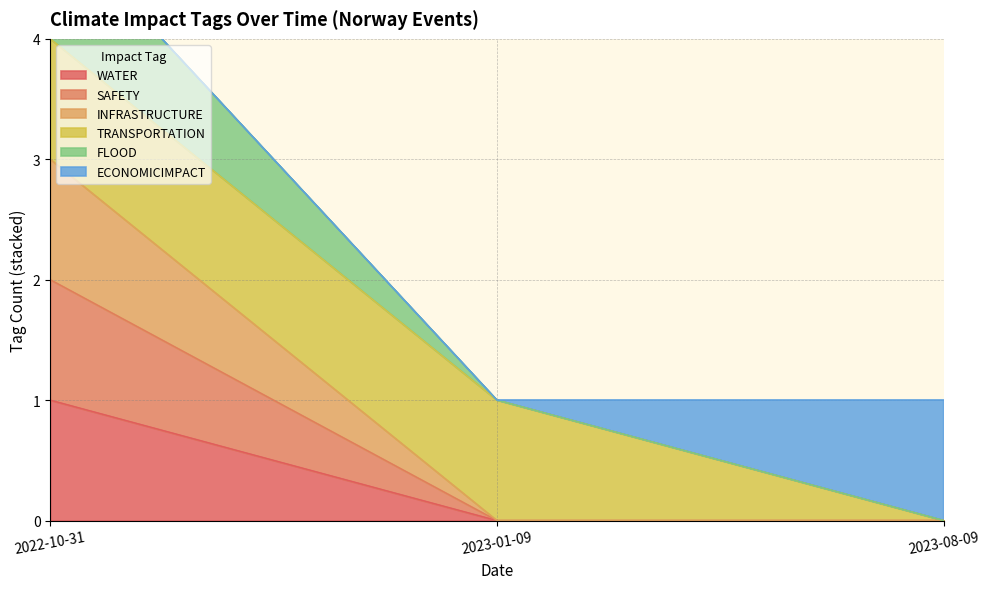

The value of SAFETY at 2023-08-09 is 0. True or false?

True